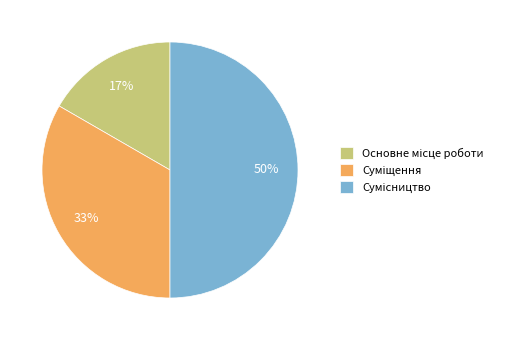

To the nearest percent, what is the average slice percentage?

33%